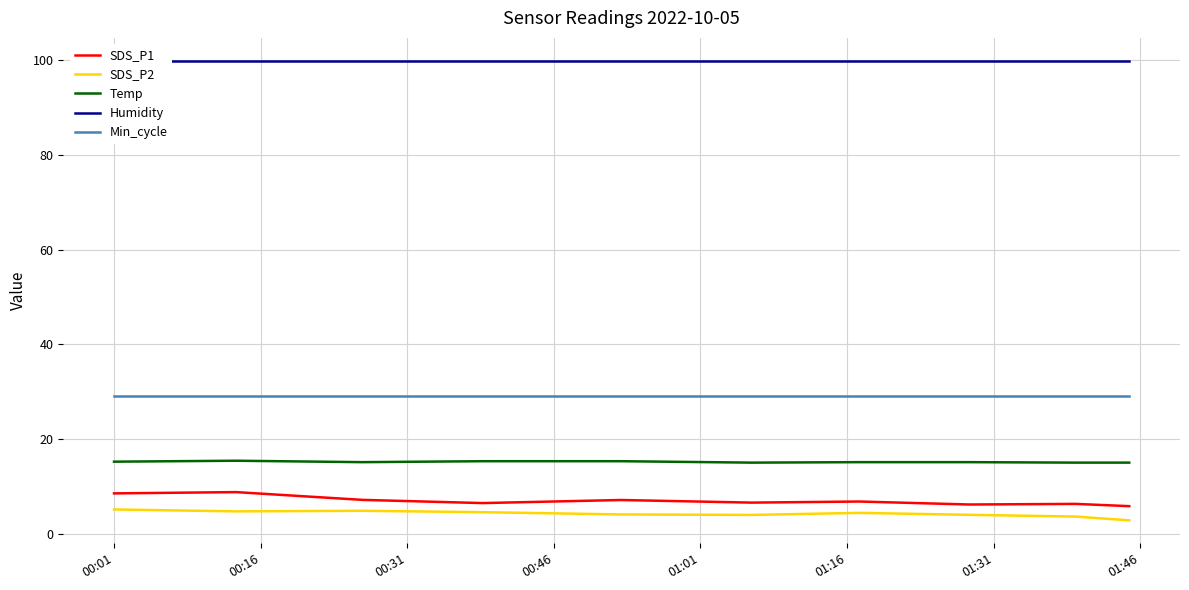

How many data points does each series have?

10